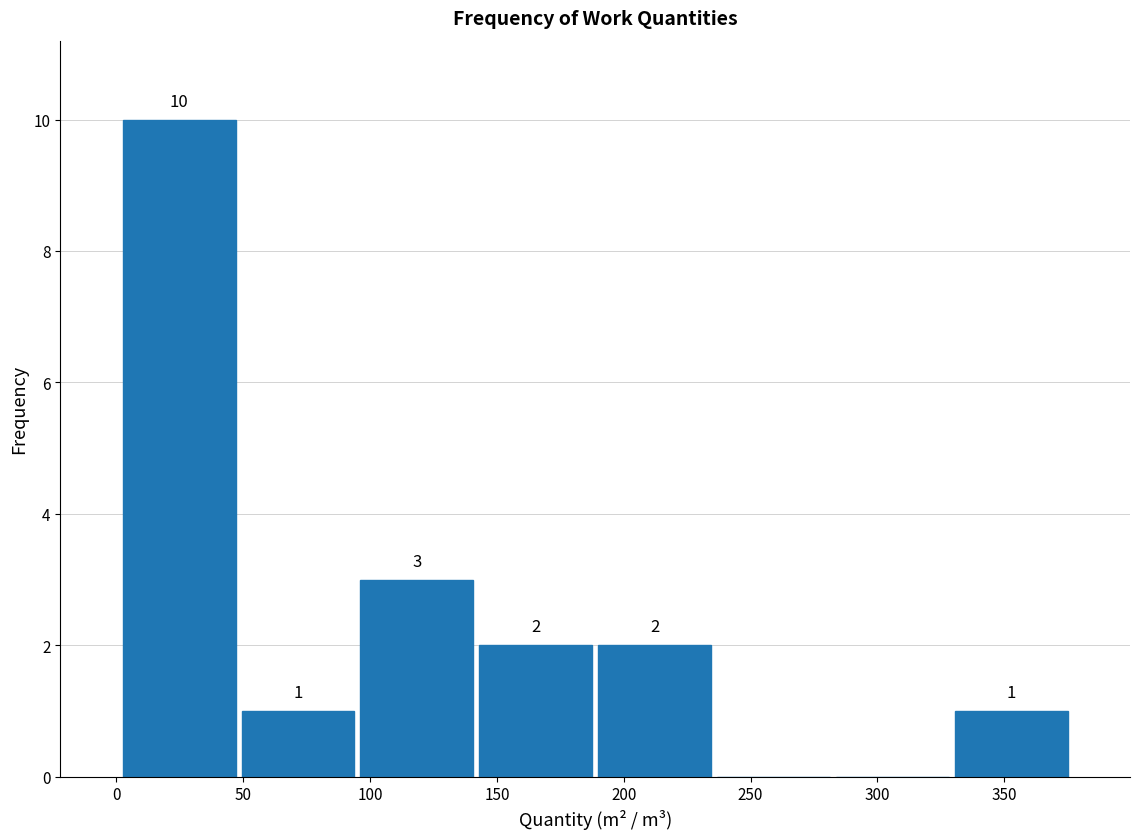

Over which range of the x-axis is the bar tallest?

0 to 50